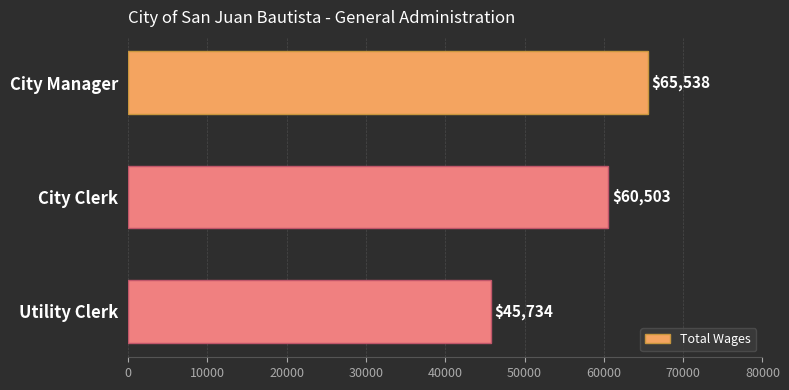

Count the values in the range 45734 to 65538.

3